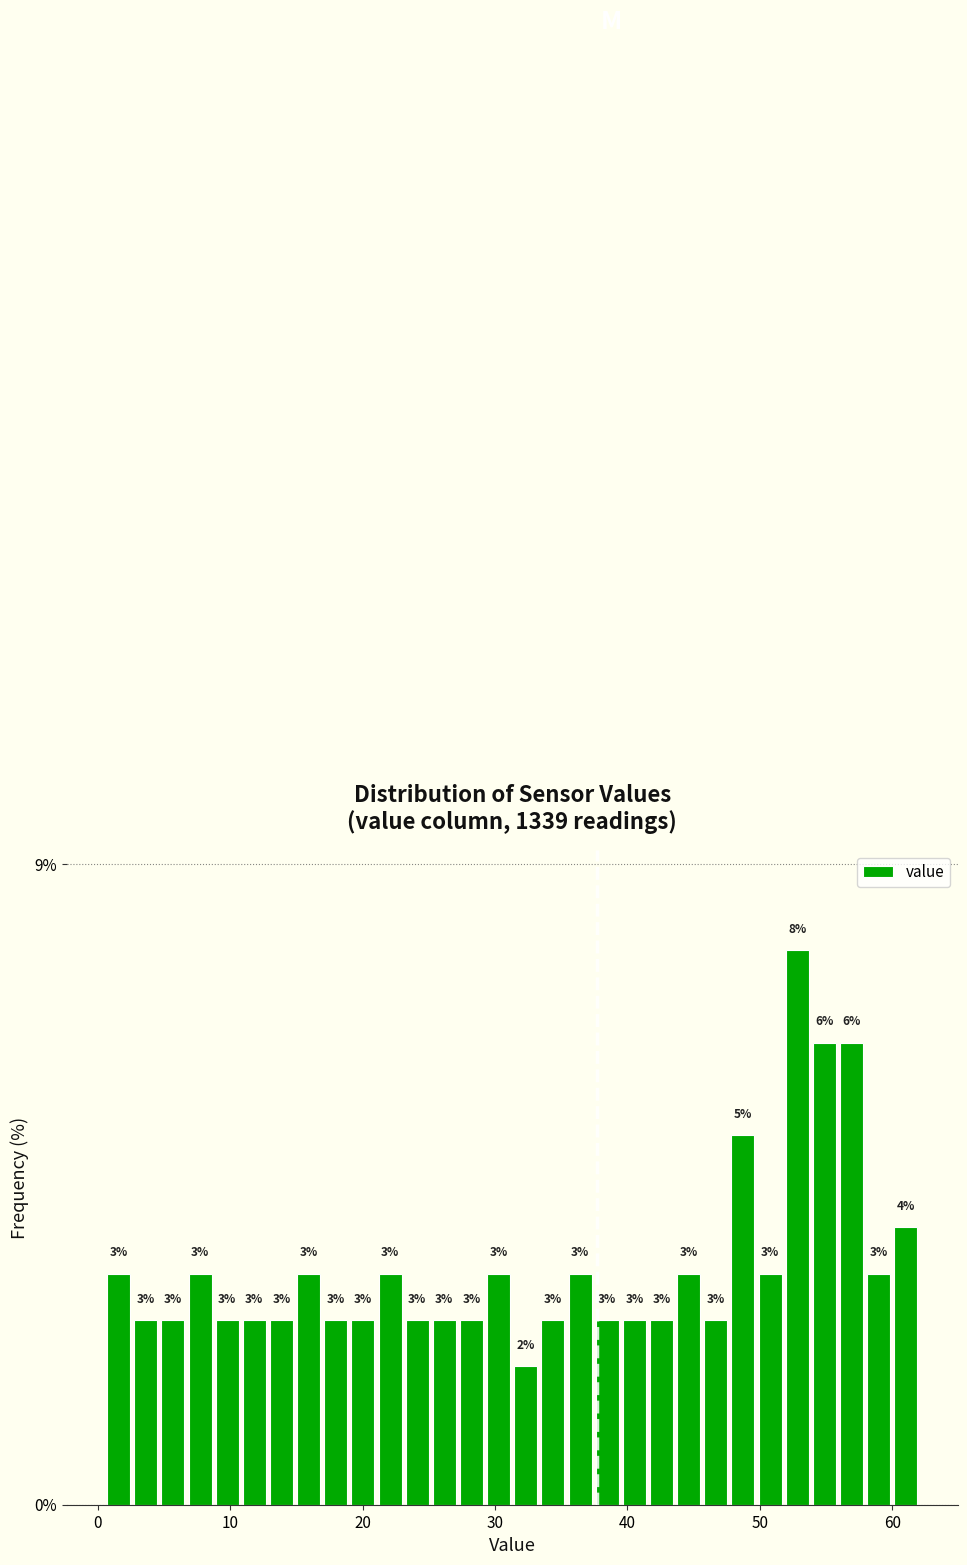

Read against the x-axis, roughly where is the centre of the tallest bar?

53